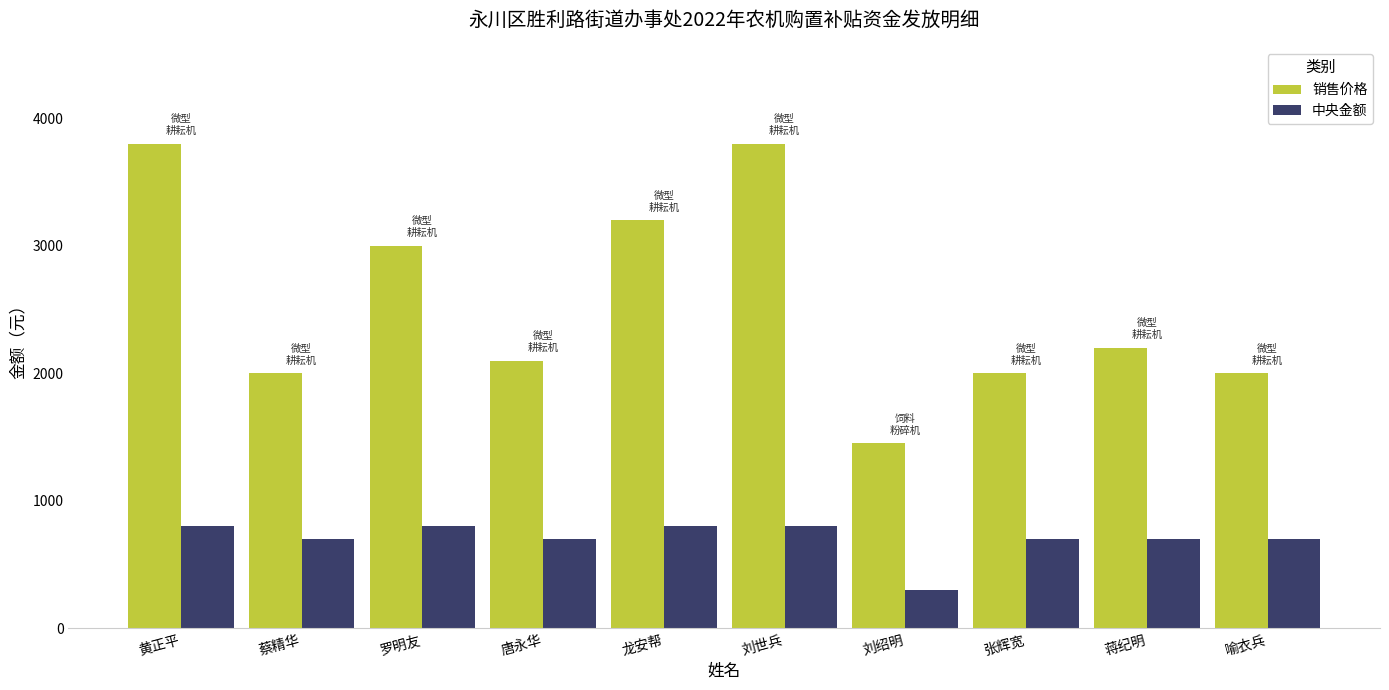

What is the difference between the second highest and minimum values in the 销售价格 series?

2350